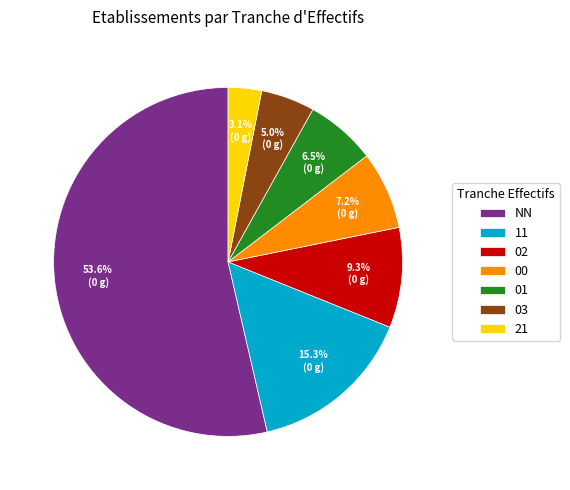

The 03 slice represents 5% of the pie. True or false?

True